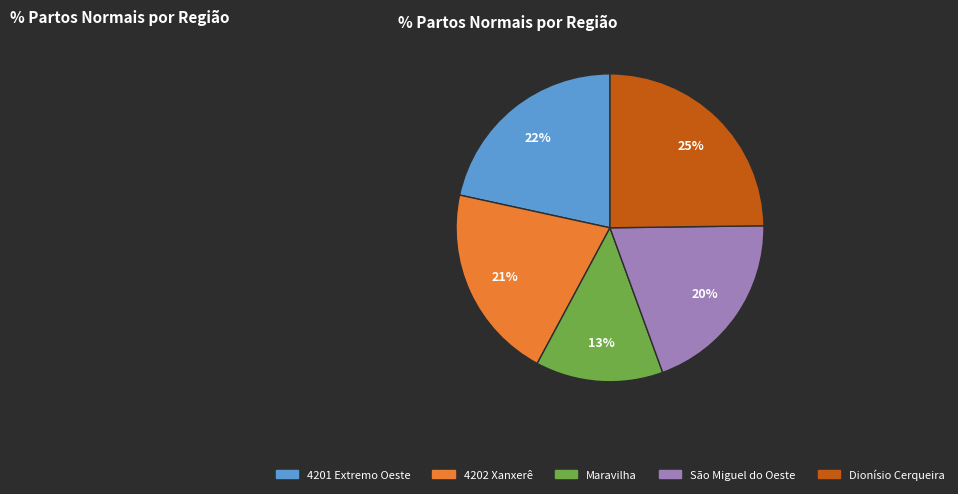

To the nearest percent, what percentage of the pie is São Miguel do Oeste?

20%